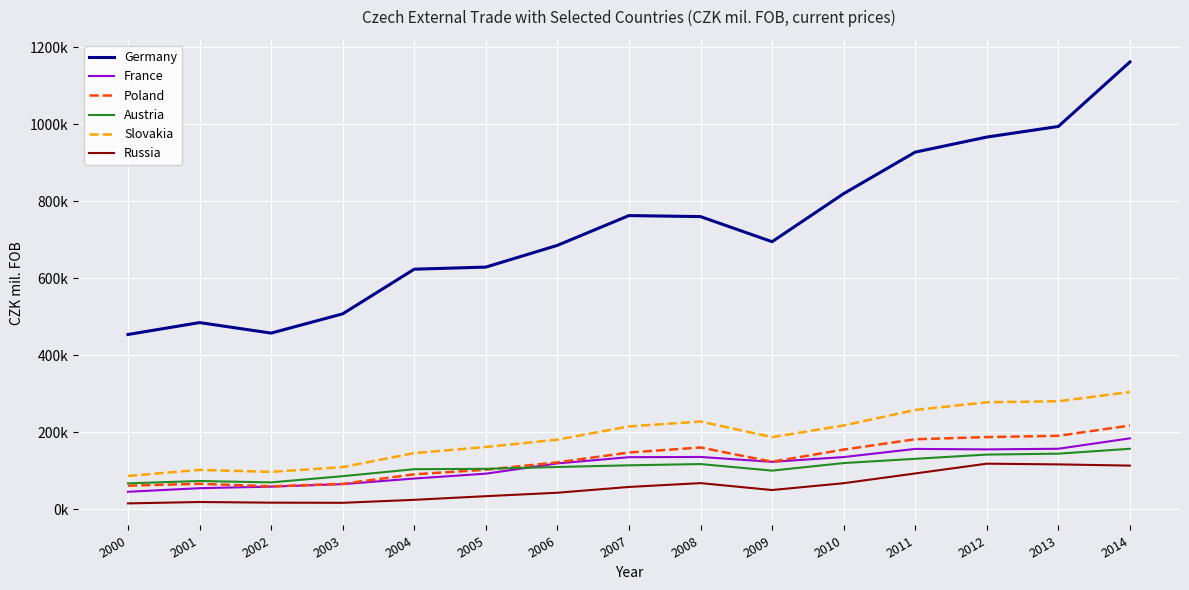

Is it true that France equals 53721 at 2013?

False